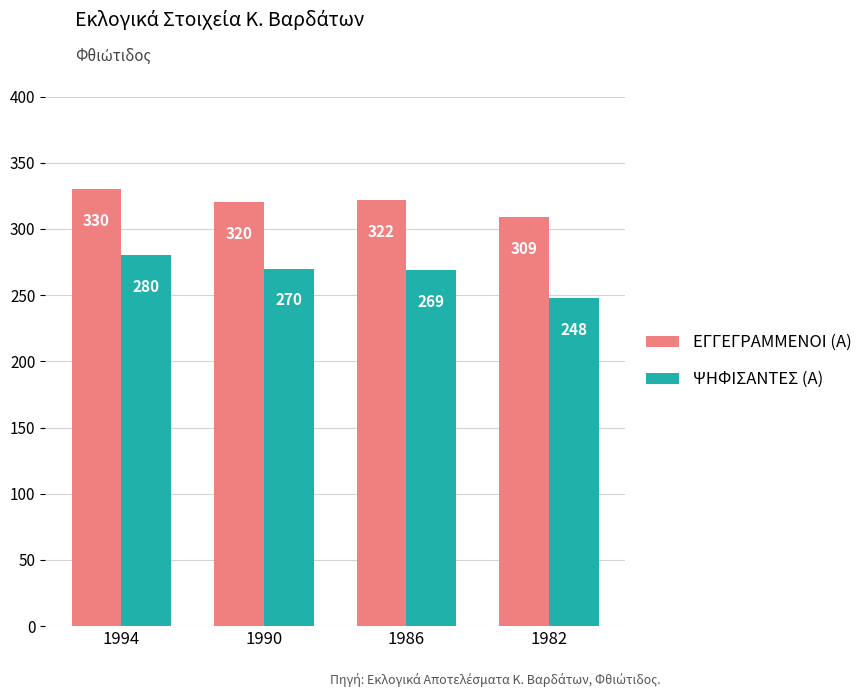

Reading right to left, what are all the values shown in this chart?

ΕΓΓΕΓΡΑΜΜΕΝΟΙ (Α): 1982=309	1986=322	1990=320	1994=330
ΨΗΦΙΣΑΝΤΕΣ (Α): 1982=248	1986=269	1990=270	1994=280